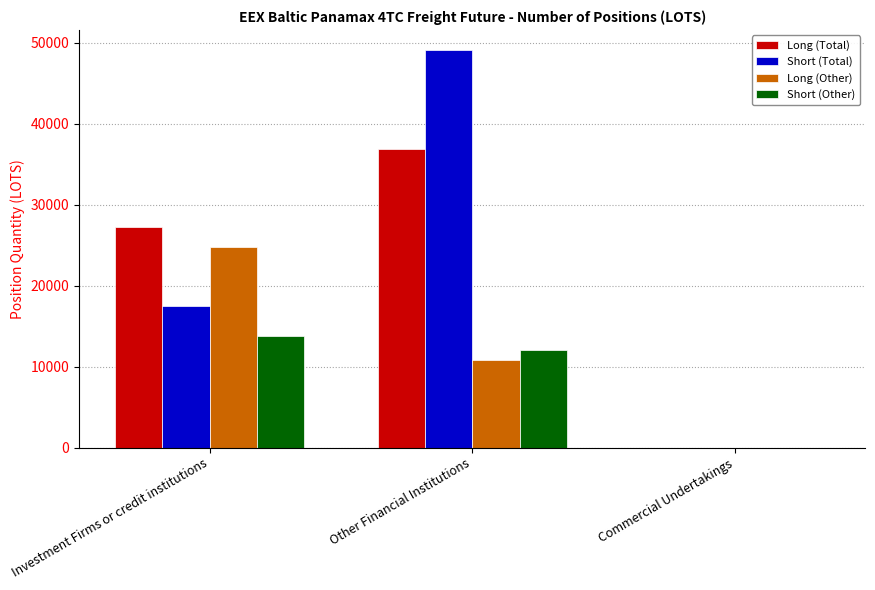

Between Other Financial Institutions and Commercial Undertakings, which series saw the biggest shift?

Short (Total)